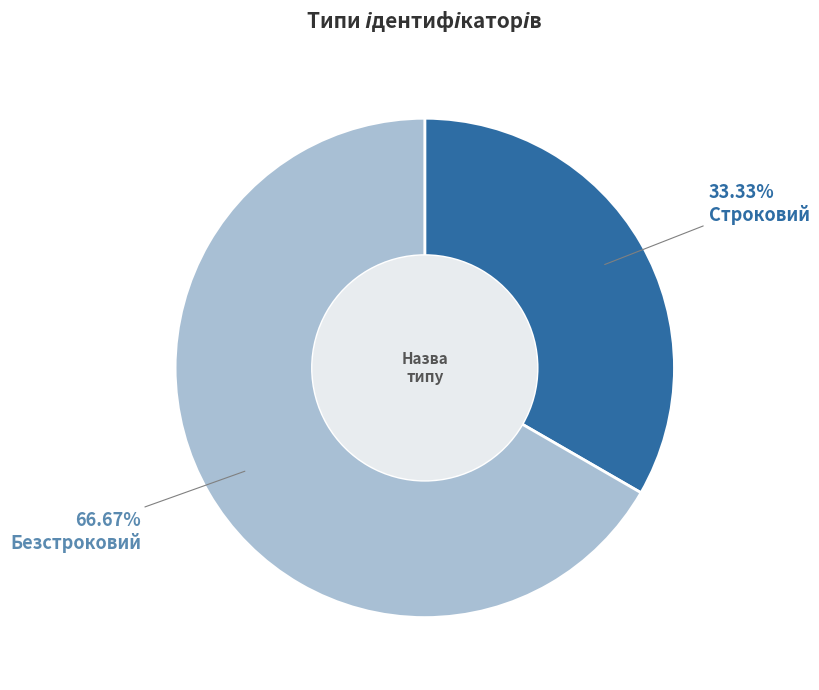

What is the largest slice in the pie chart?

Безстроковий